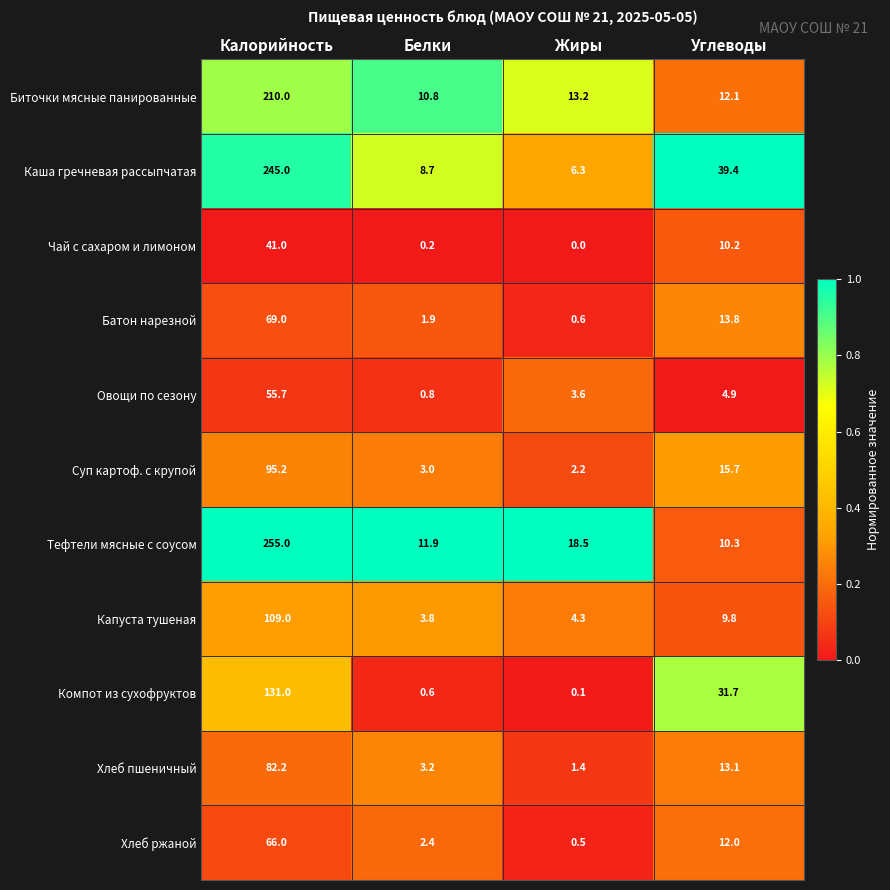

Between Жиры and Углеводы, which series saw the biggest shift?

Каша гречневая рассыпчатая